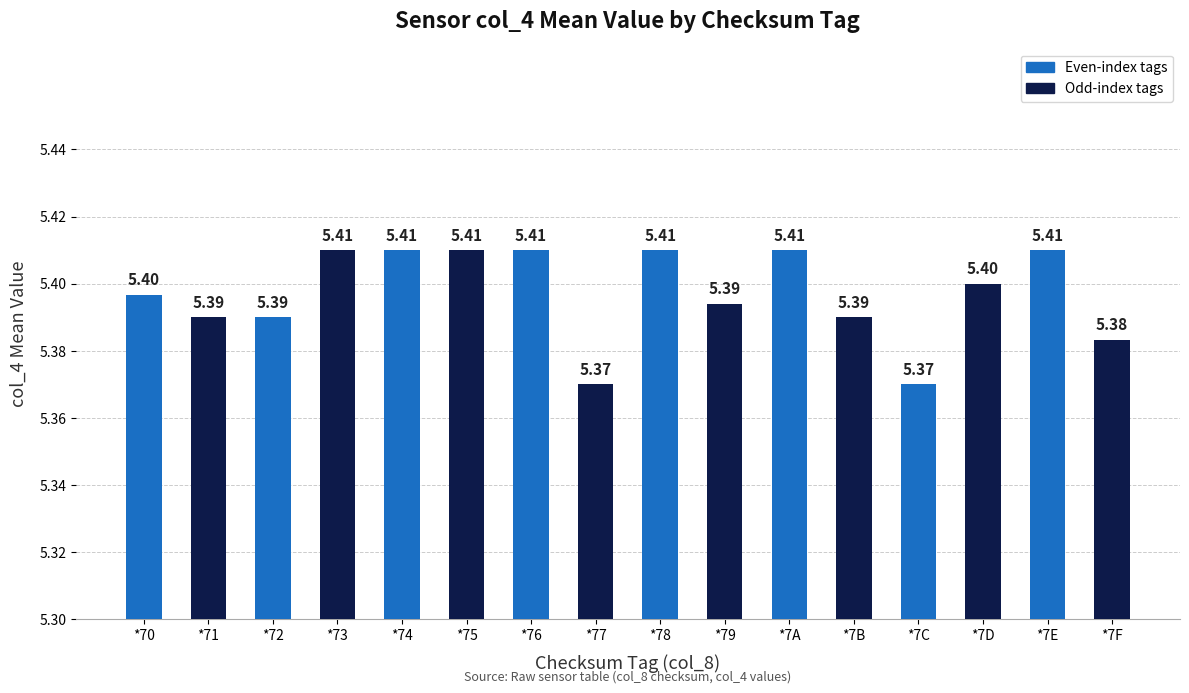

Approximately how many times larger is the value at *75 compared to *7B?

1.0